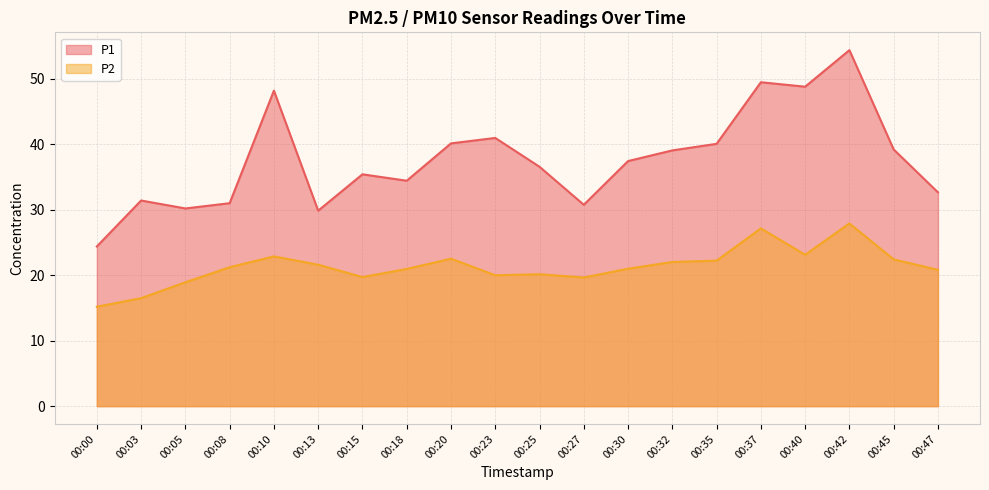

At which label is P2 closest to 21?

00:30